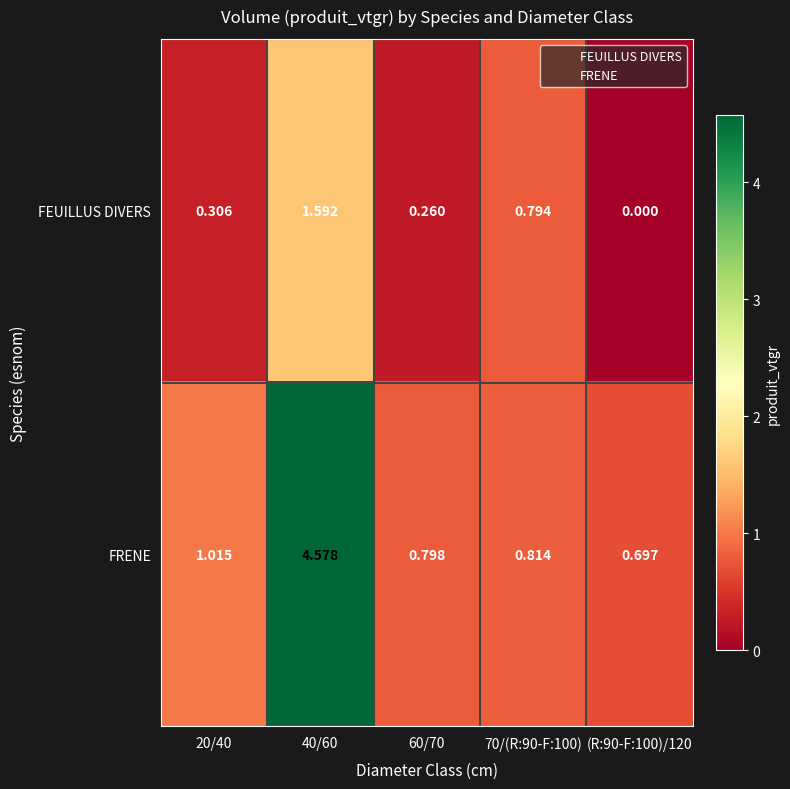

Rank the series by their average value, from highest to lowest.

FRENE, FEUILLUS DIVERS